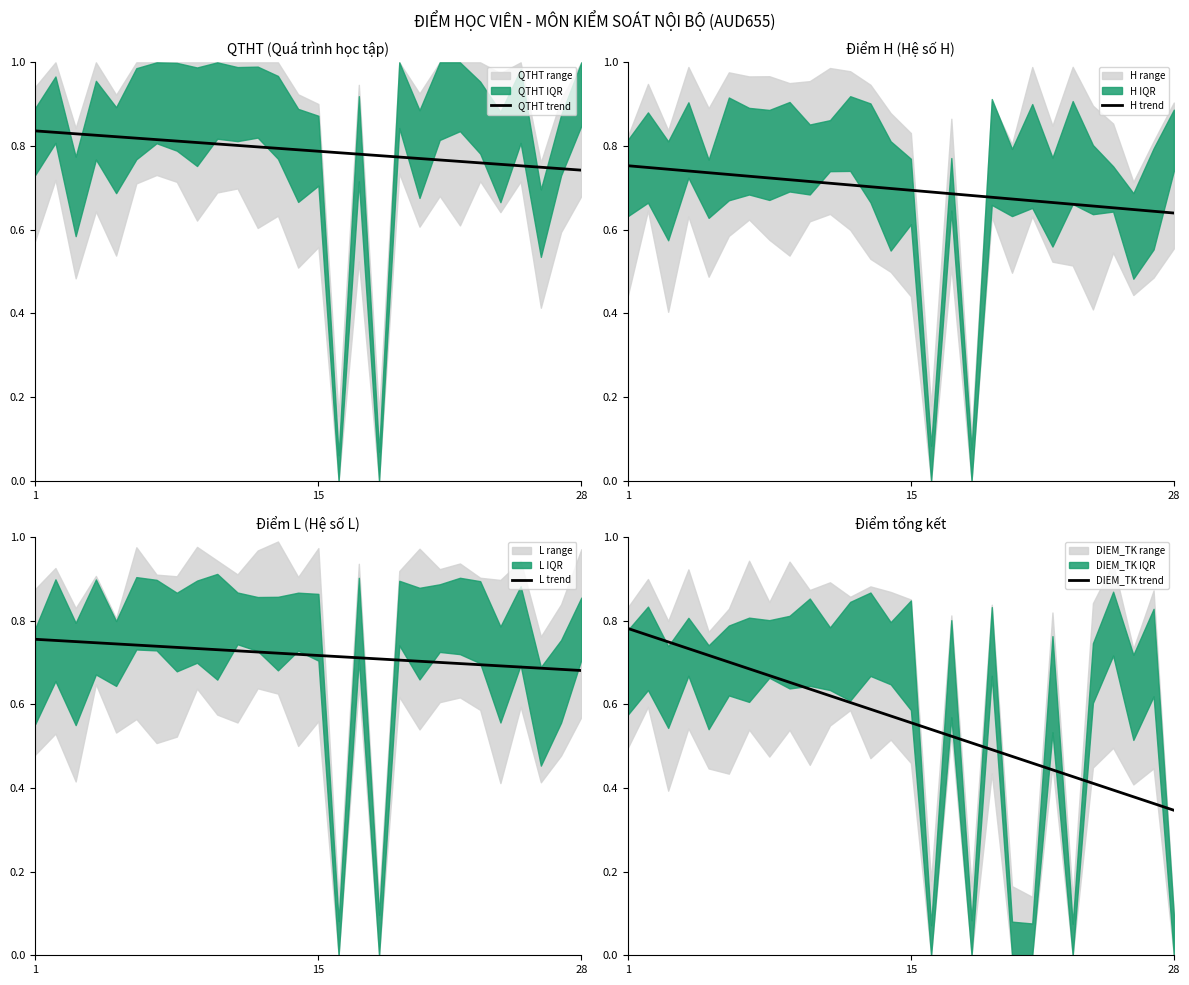

True or false: QTHT trend and DIEM_TK trend intersect in this chart.

False